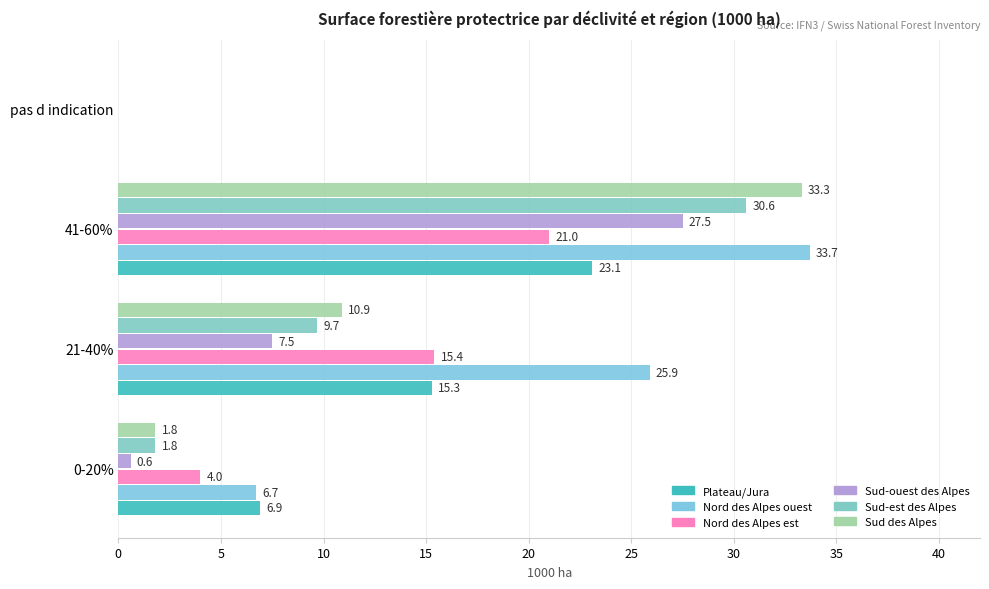

What is the sum of all Sud des Alpes values?

46.0